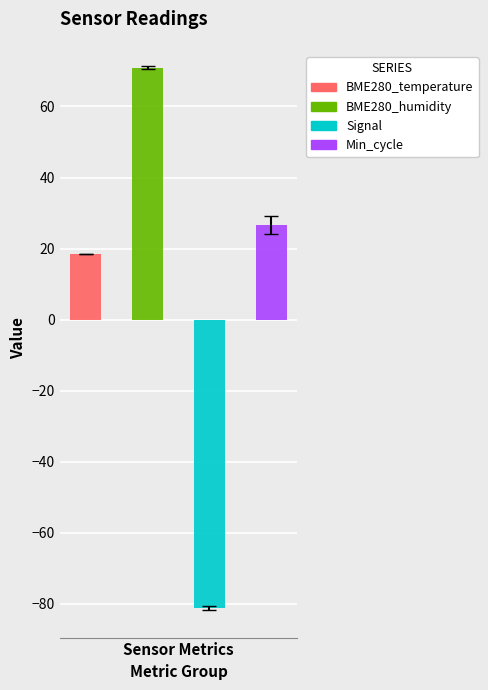

What is the minimum value shown in the chart?

-82.0